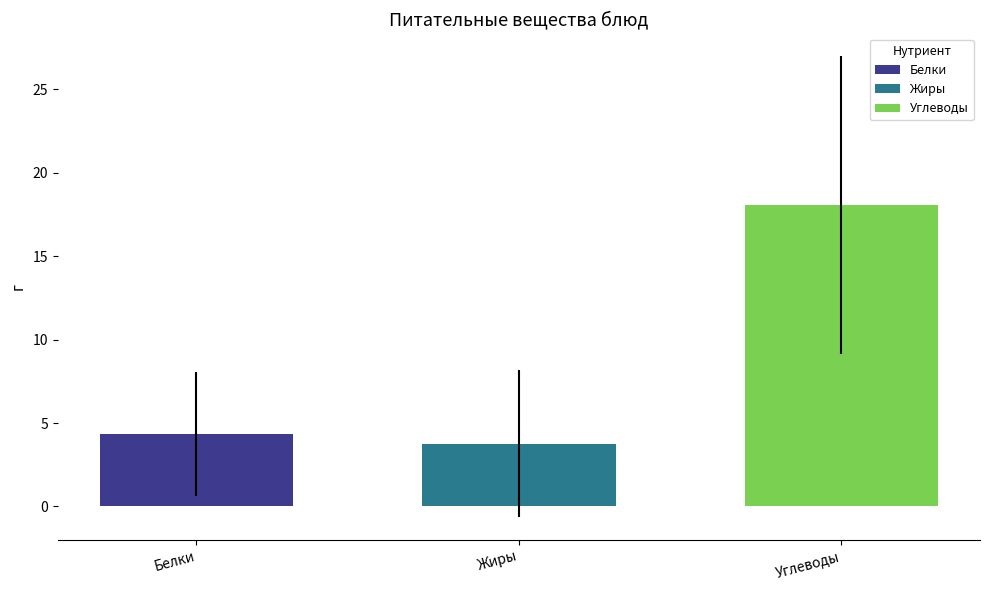

Count the number of categories in the chart.

1